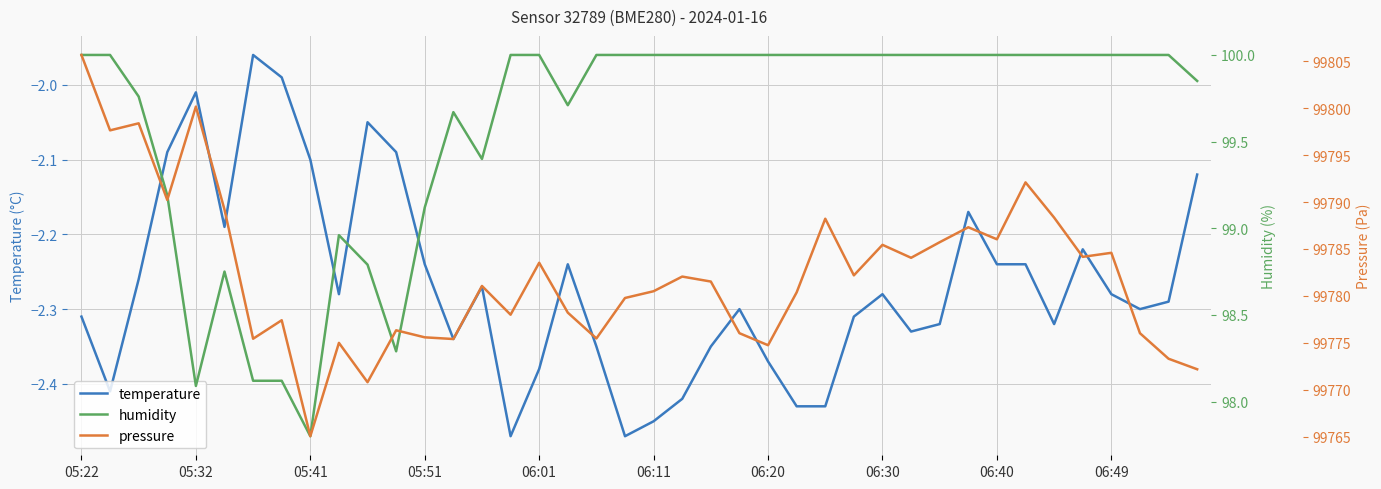

Which series has the widest spread of values?

pressure